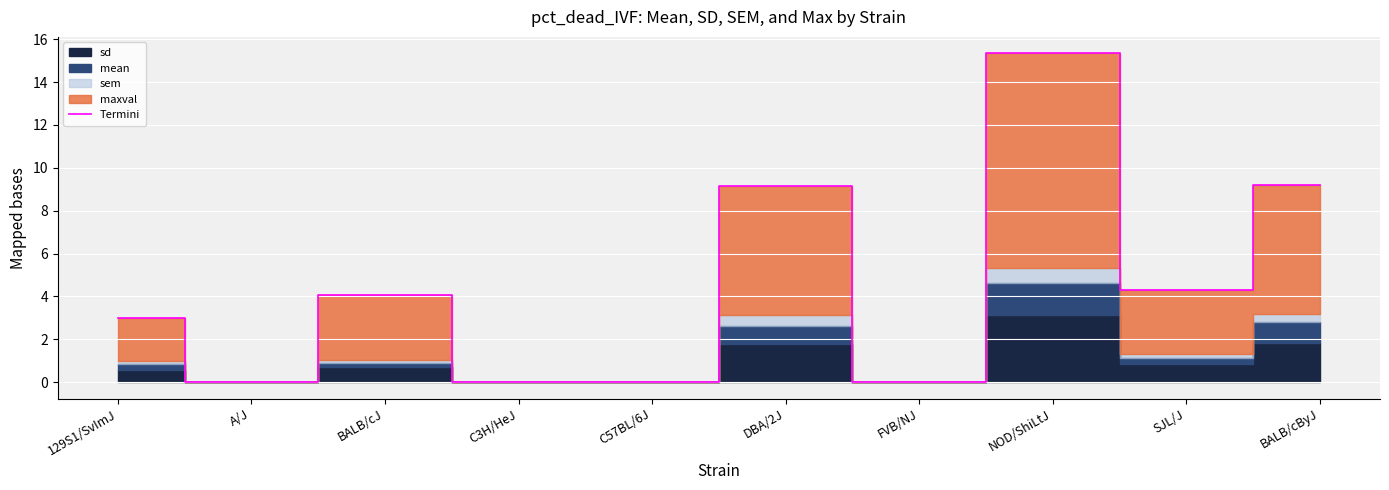

What is the difference between the maximum and minimum values?

15.3